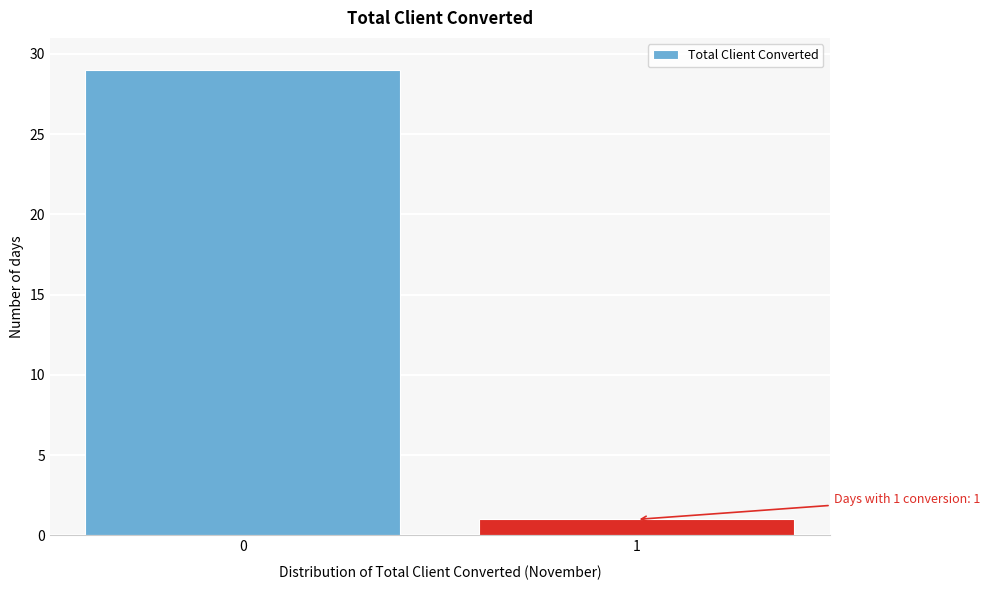

Reading left to right, extract all data points from this chart.

29	1